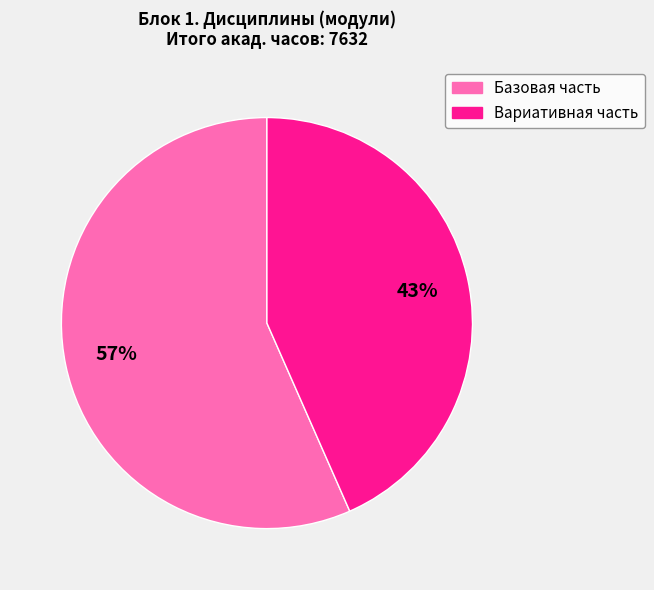

Count the number of slices in the pie.

2